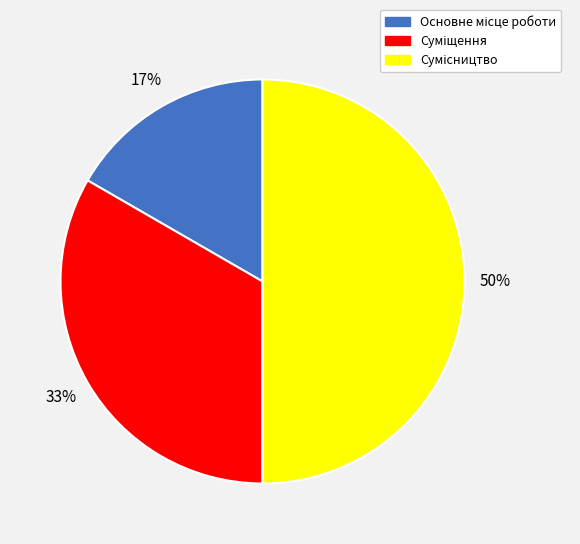

To the nearest percent, what is the difference between the largest and smallest slice percentages?

33%